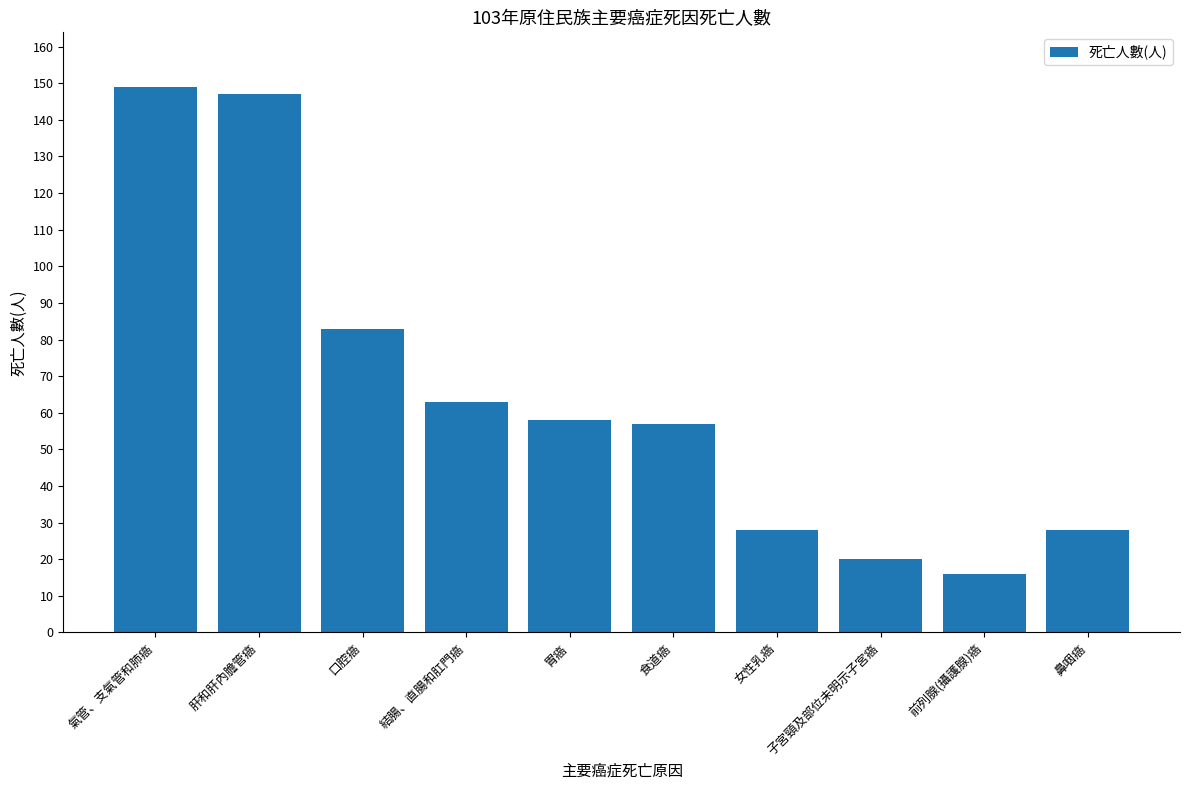

Reading right to left, extract all data points from this chart.

28	16	20	28	57	58	63	83	147	149